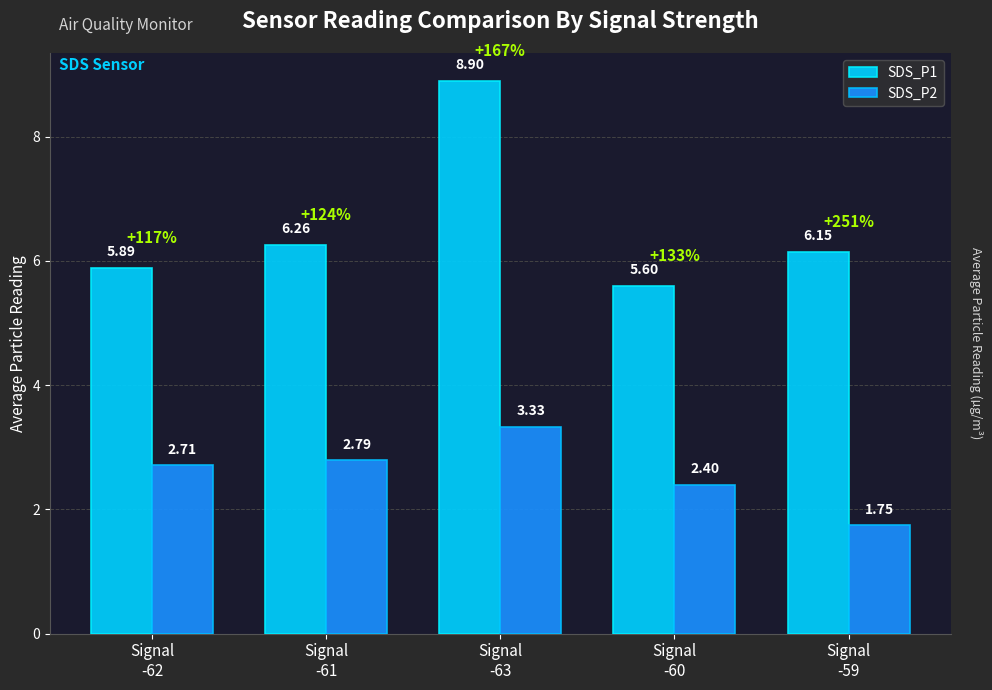

List the series in order of their peak value, highest first.

SDS_P1, SDS_P2